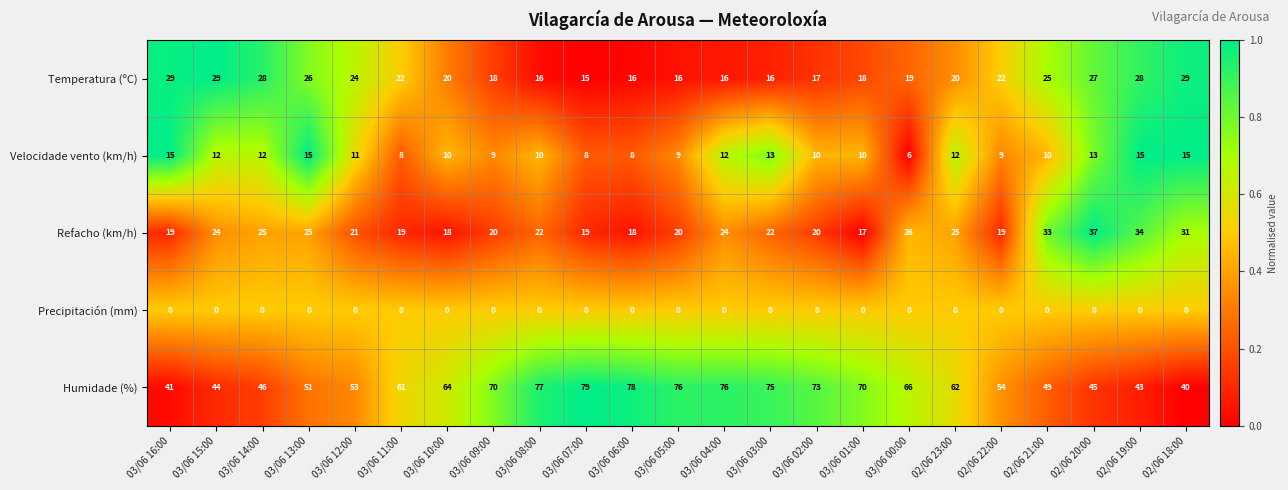

The value of Velocidade vento (km/h) at 03/06 10:00 is 14. True or false?

False